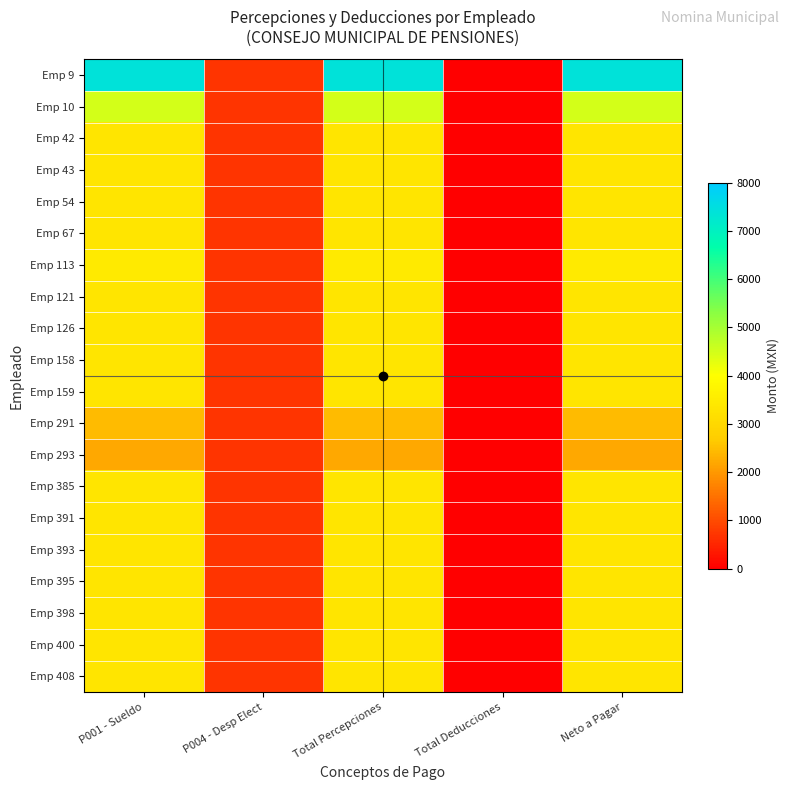

At P004 - Desp Elect, list the series in order from largest to smallest.

Emp 9, Emp 10, Emp 42, Emp 43, Emp 54, Emp 67, Emp 113, Emp 121, Emp 126, Emp 158, Emp 159, Emp 291, Emp 293, Emp 385, Emp 391, Emp 393, Emp 395, Emp 398, Emp 400, Emp 408